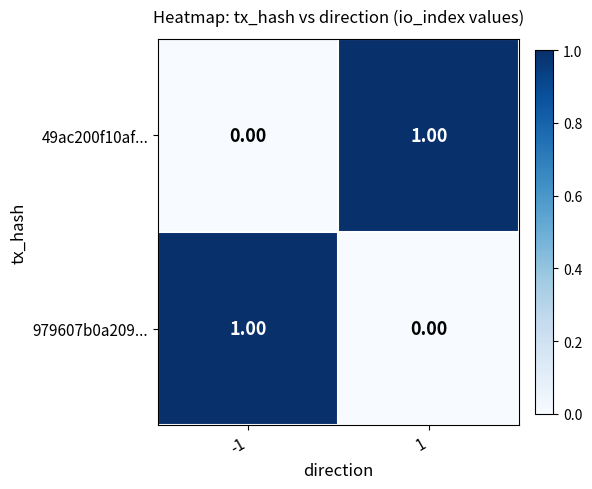

Rank the categories by 49ac200f10af... value from highest to lowest.

1, -1